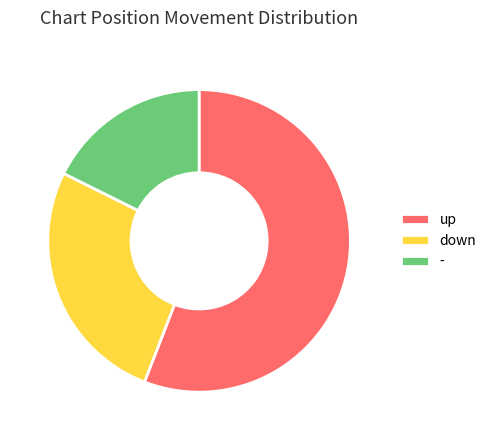

Which has a higher value, down or -?

down